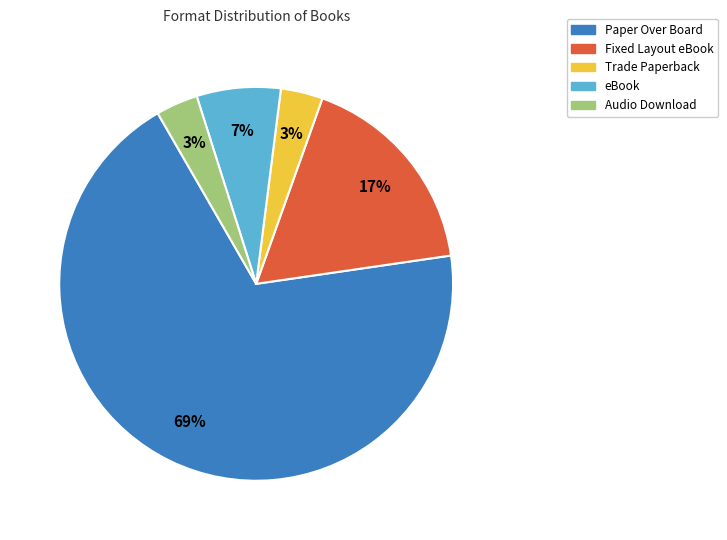

Which slice is the largest?

Paper Over Board